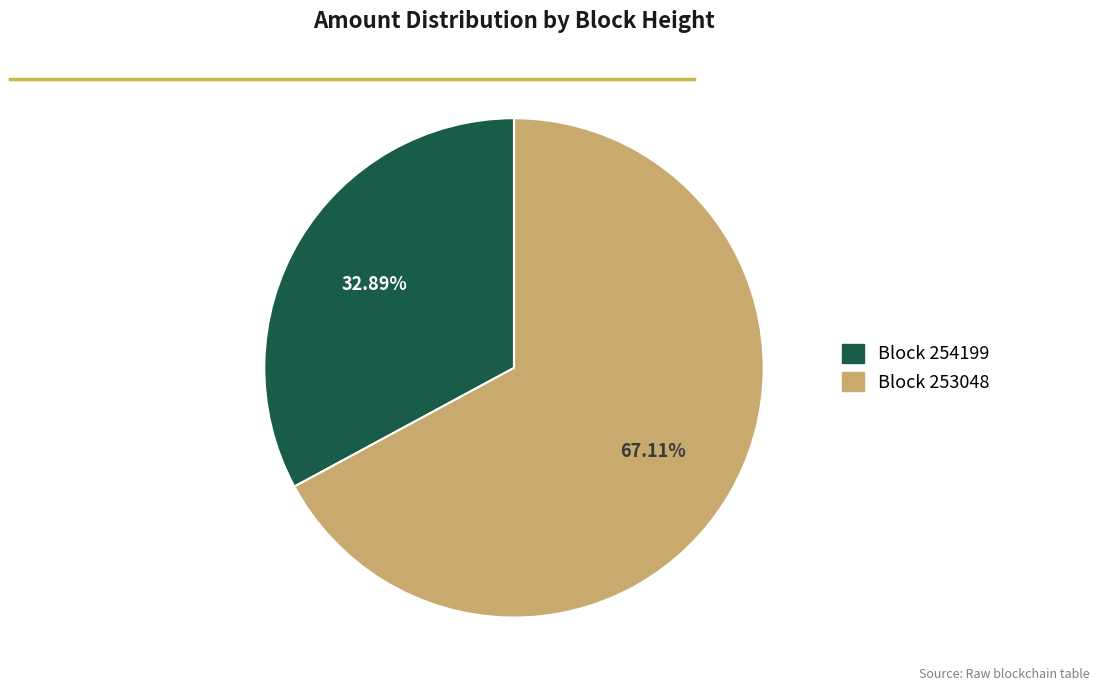

How many slices are in this pie chart?

2